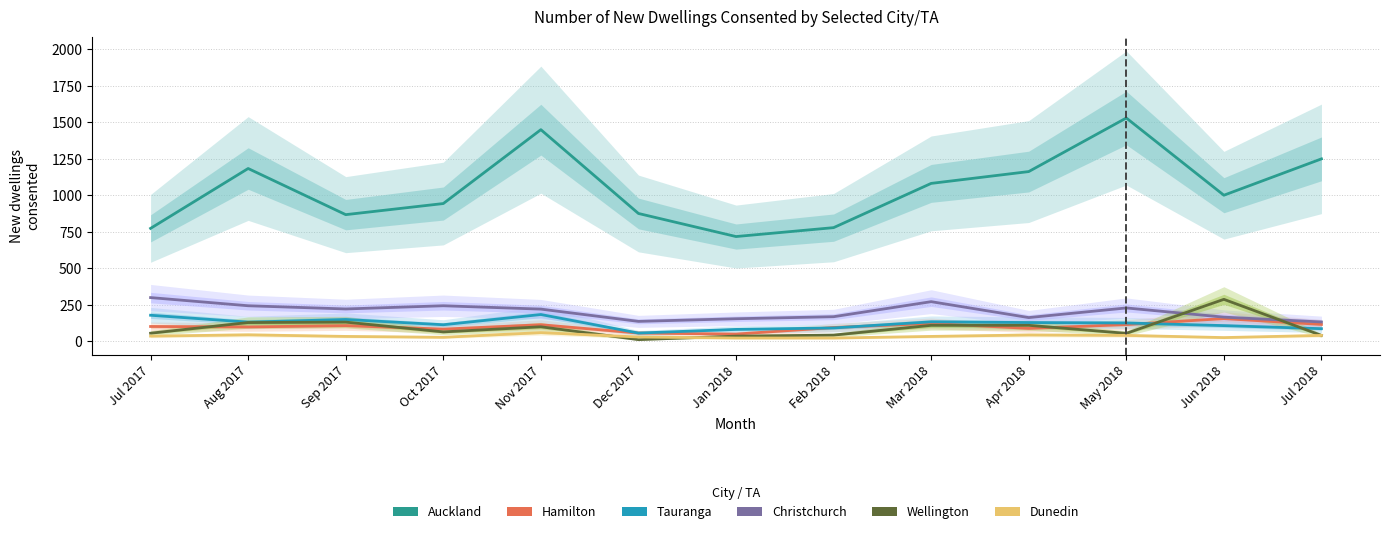

What is the sum of the Tauranga values at Dec 2017 and Oct 2017?

171